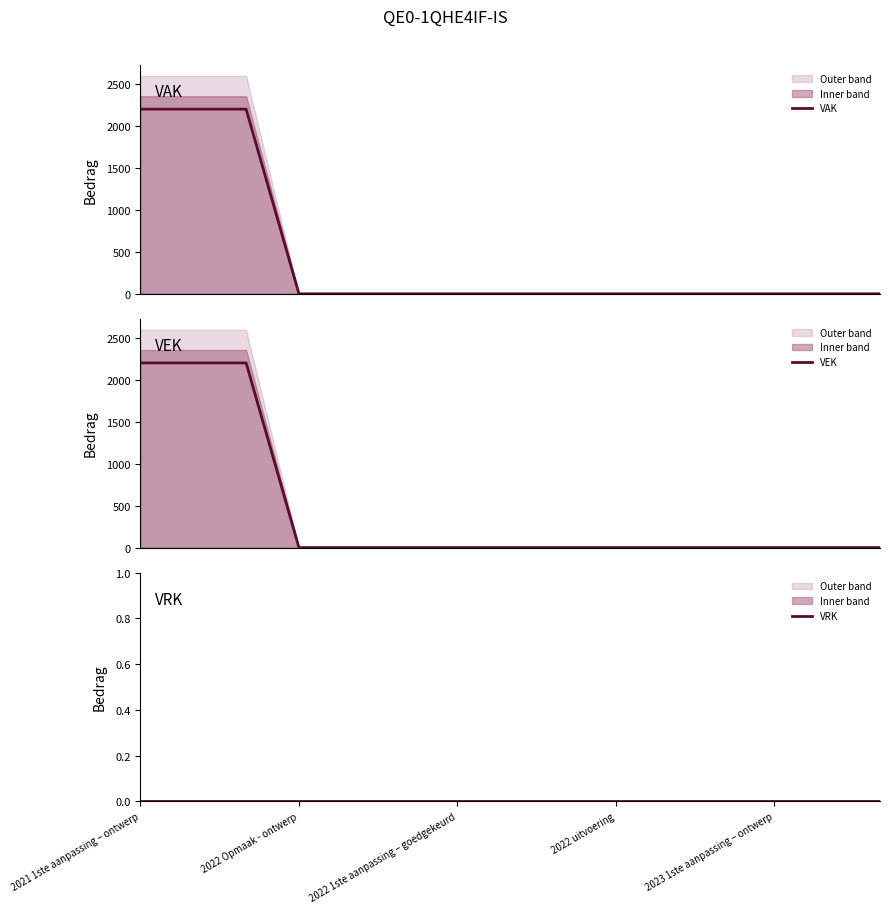

True or false: VRK and VAK intersect in this chart.

False